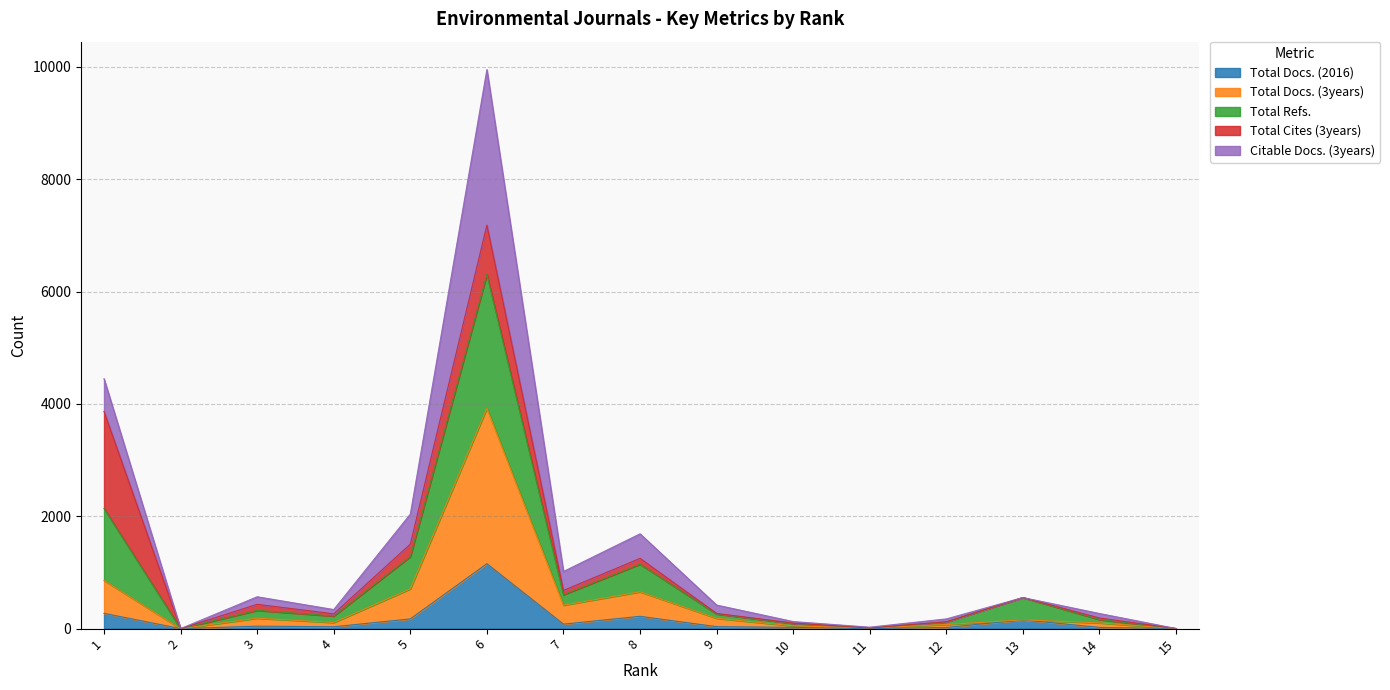

What is the maximum value for Total Docs. (2016)?

1156.0